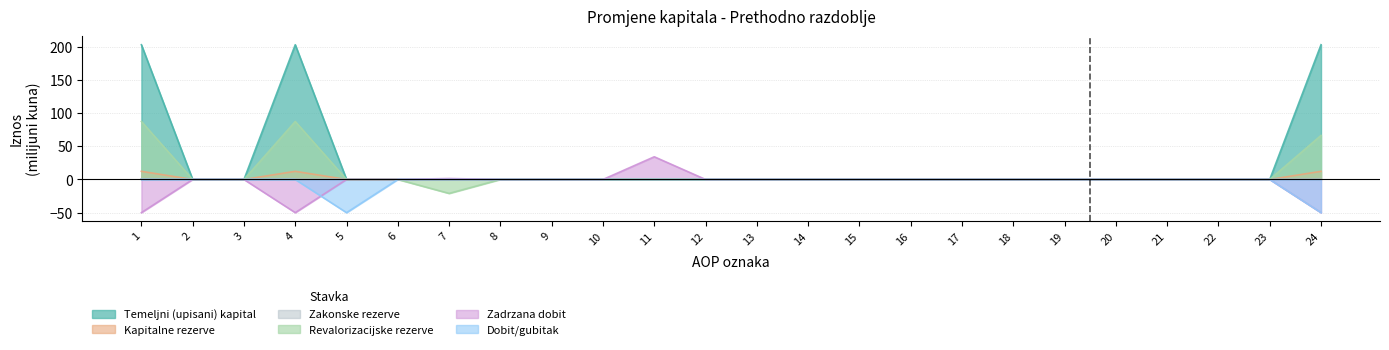

True or false: Dobit/gubitak and Temeljni (upisani) kapital cross at least once.

False